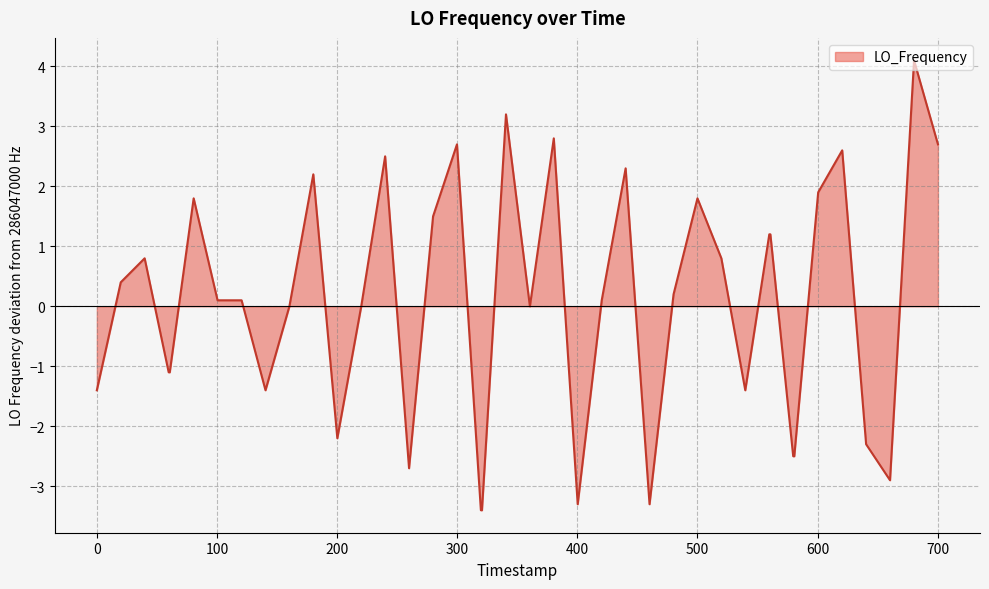

What is the minimum value shown in the chart?

-3.4